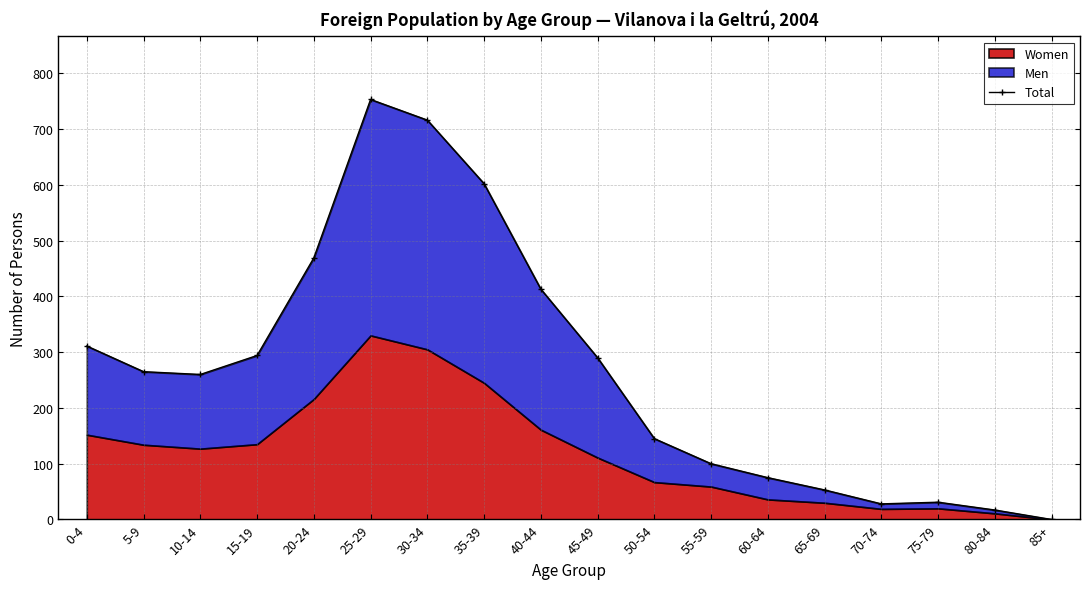

What position from the right is 80-84?

2